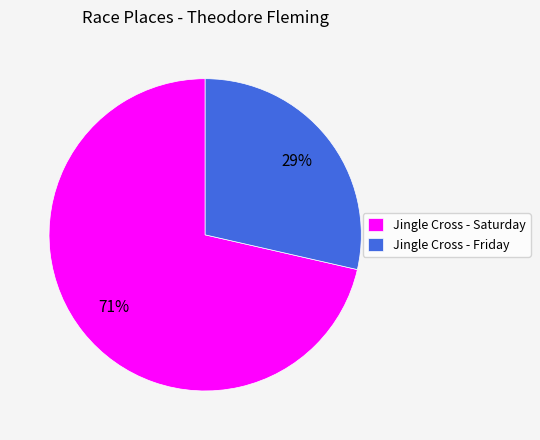

Approximately how many times larger is the value at Jingle Cross - Friday compared to Jingle Cross - Saturday?

0.4